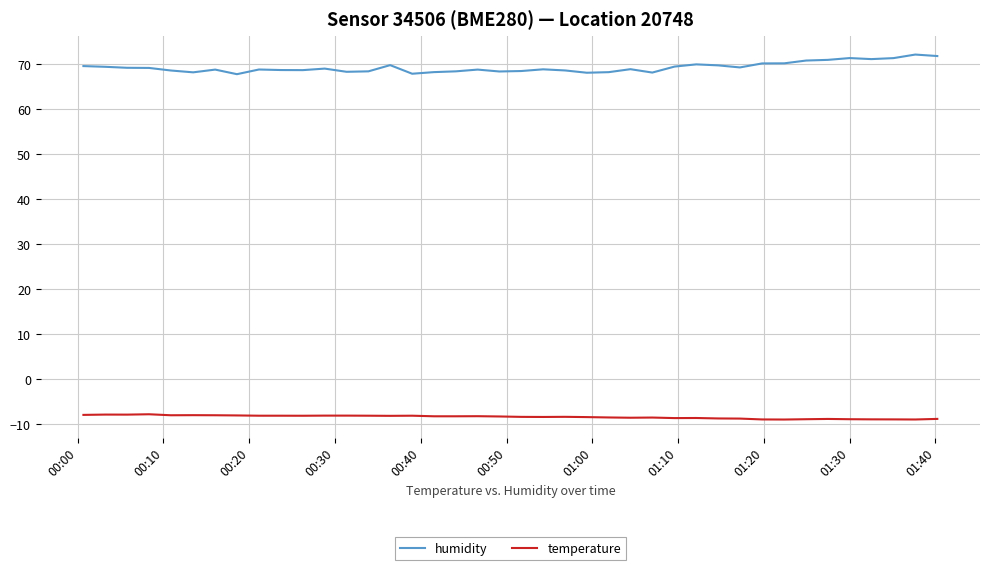

Which series has the largest total across all categories?

humidity